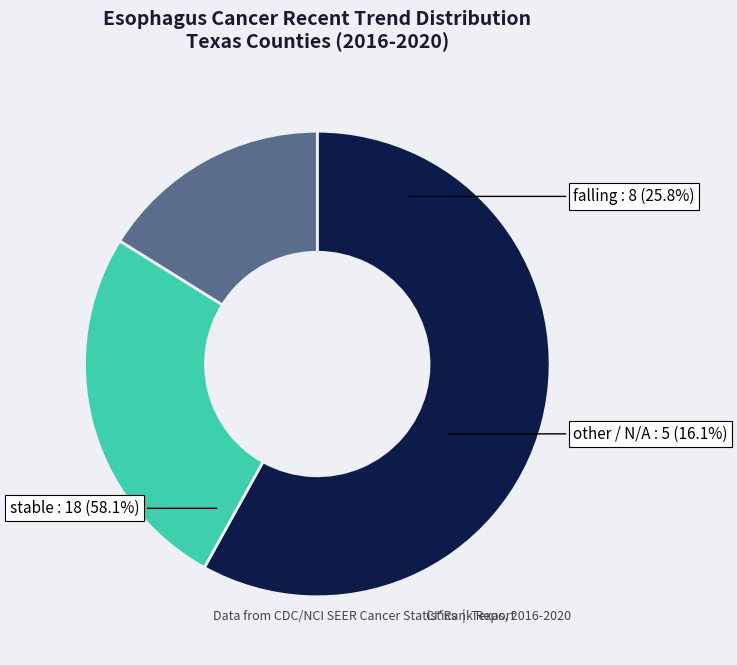

Is the sum of stable and other greater than half?

Yes